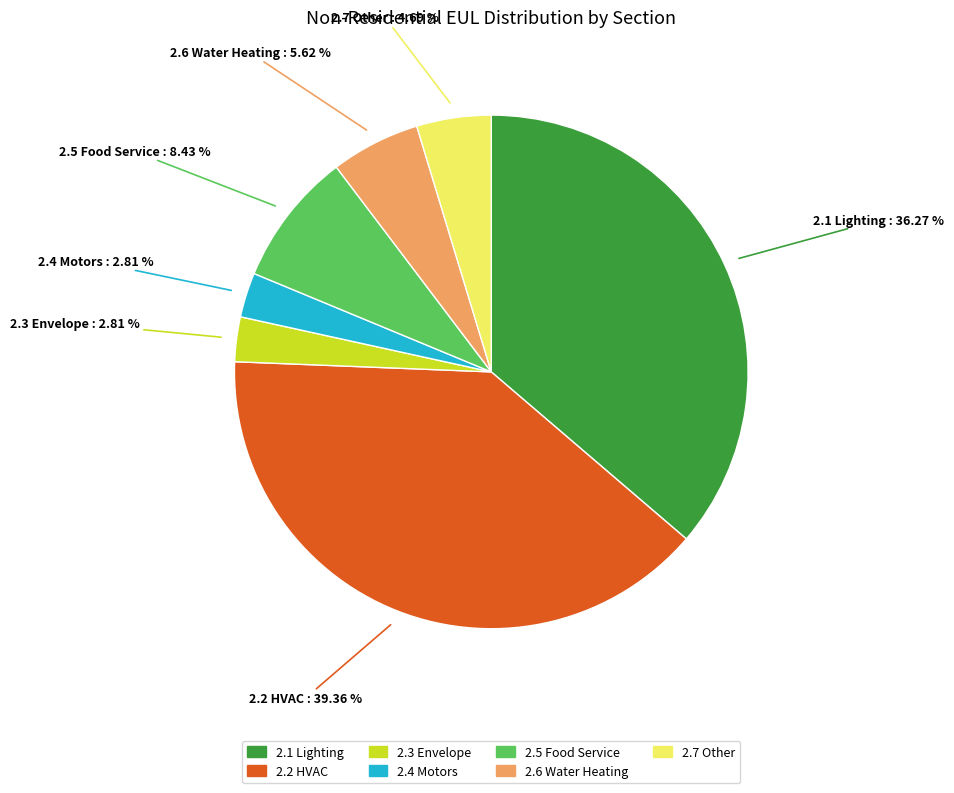

Does 2.4 Motors represent more than half of the total?

No